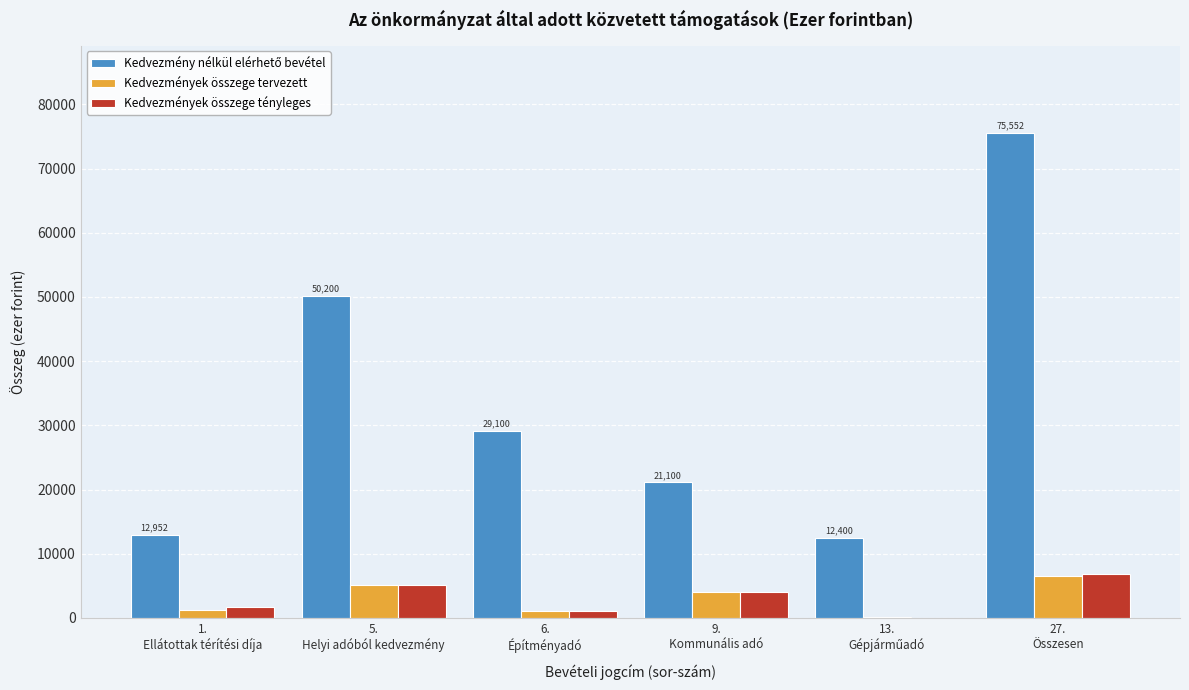

What is the sum of all Kedvezmények összege tervezett values?

18246